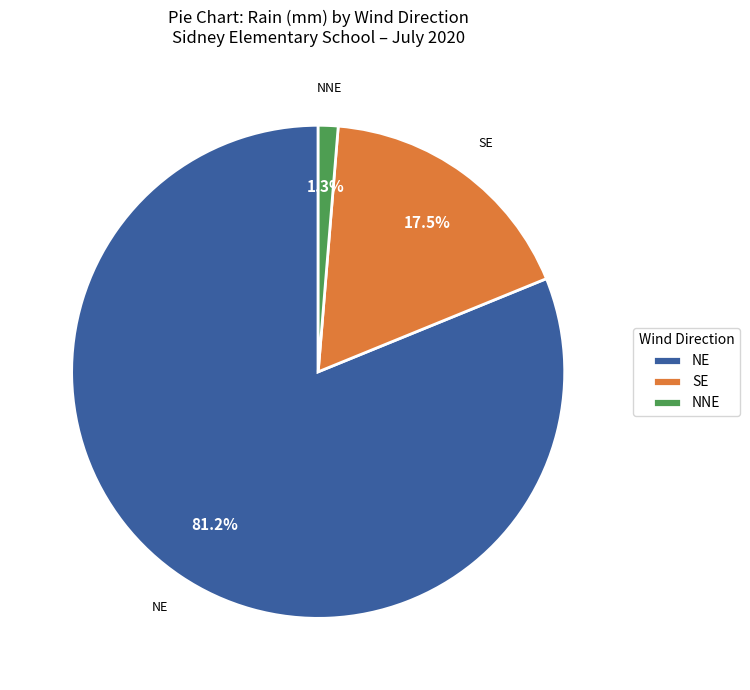

To the nearest percent, what is the difference between the largest and smallest slice percentages?

80%